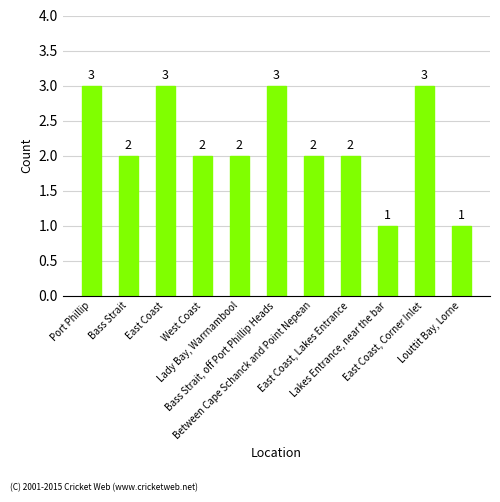

How many categories are shown in the chart?

11